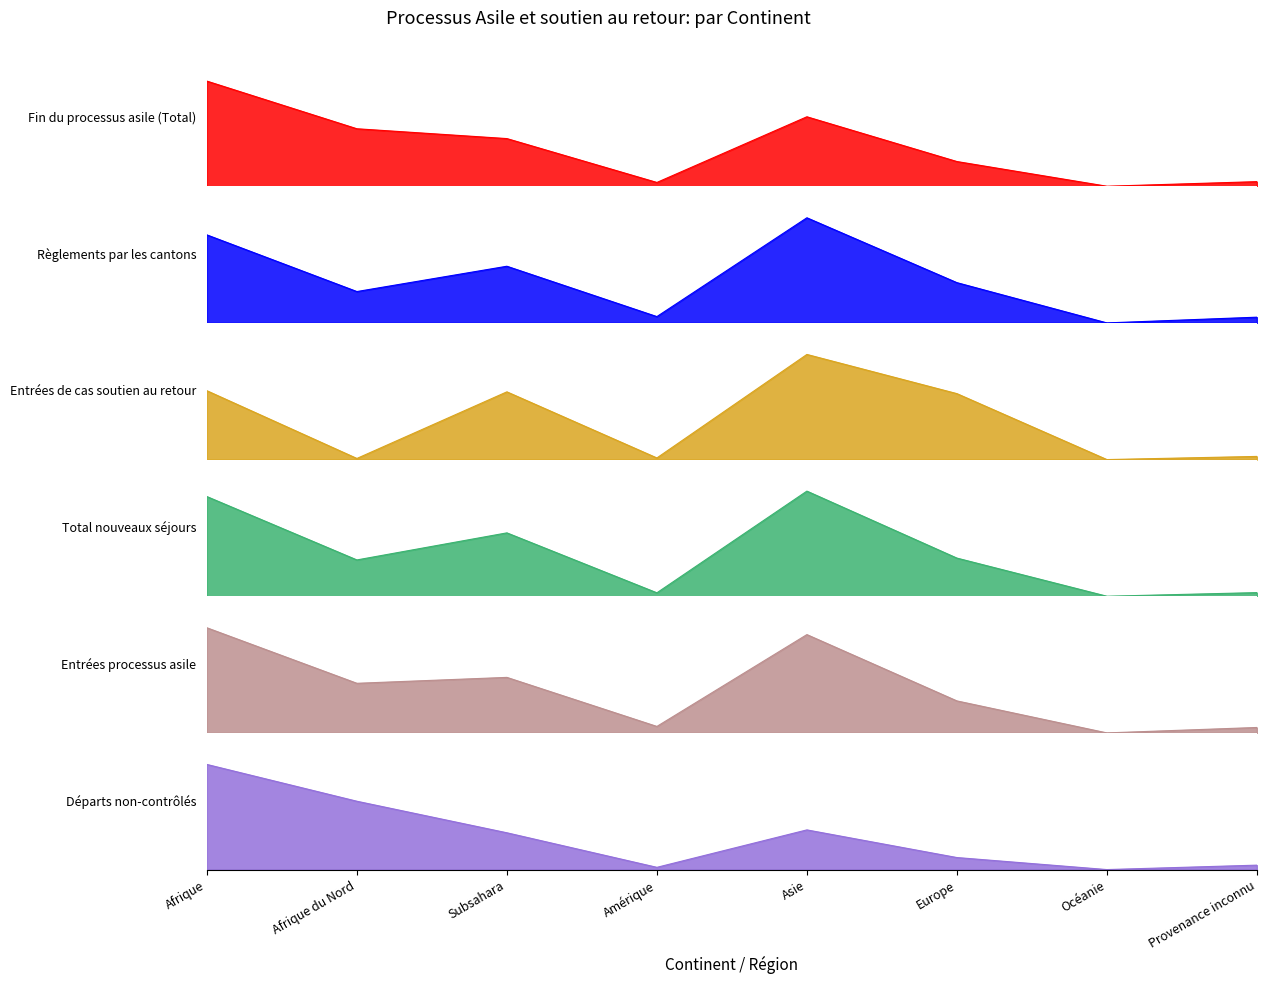

Between Subsahara and Asie, which is larger?

Asie